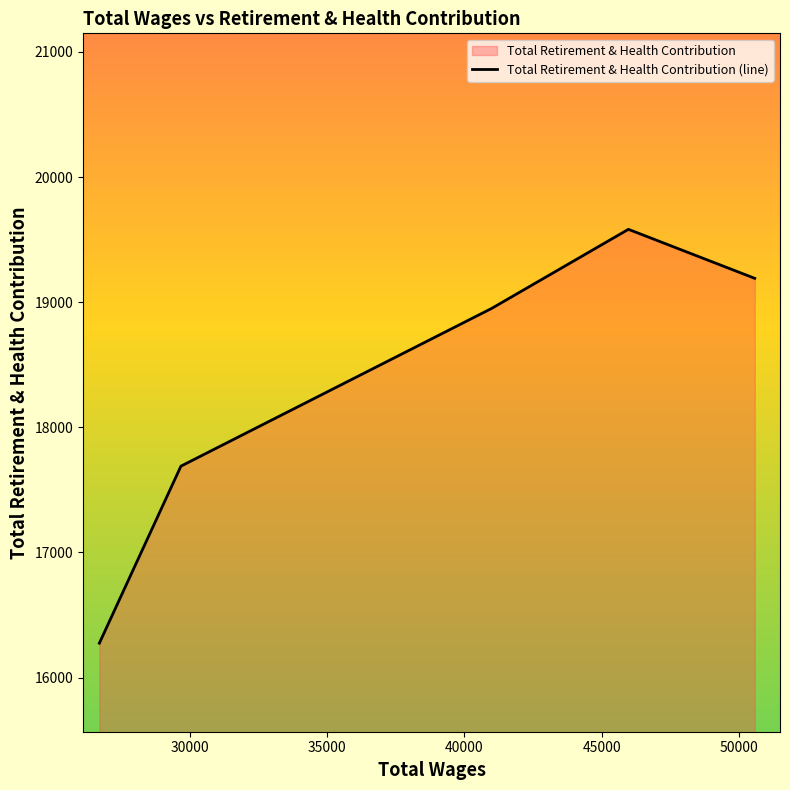

What is the difference between the second highest and minimum values?

2916.4